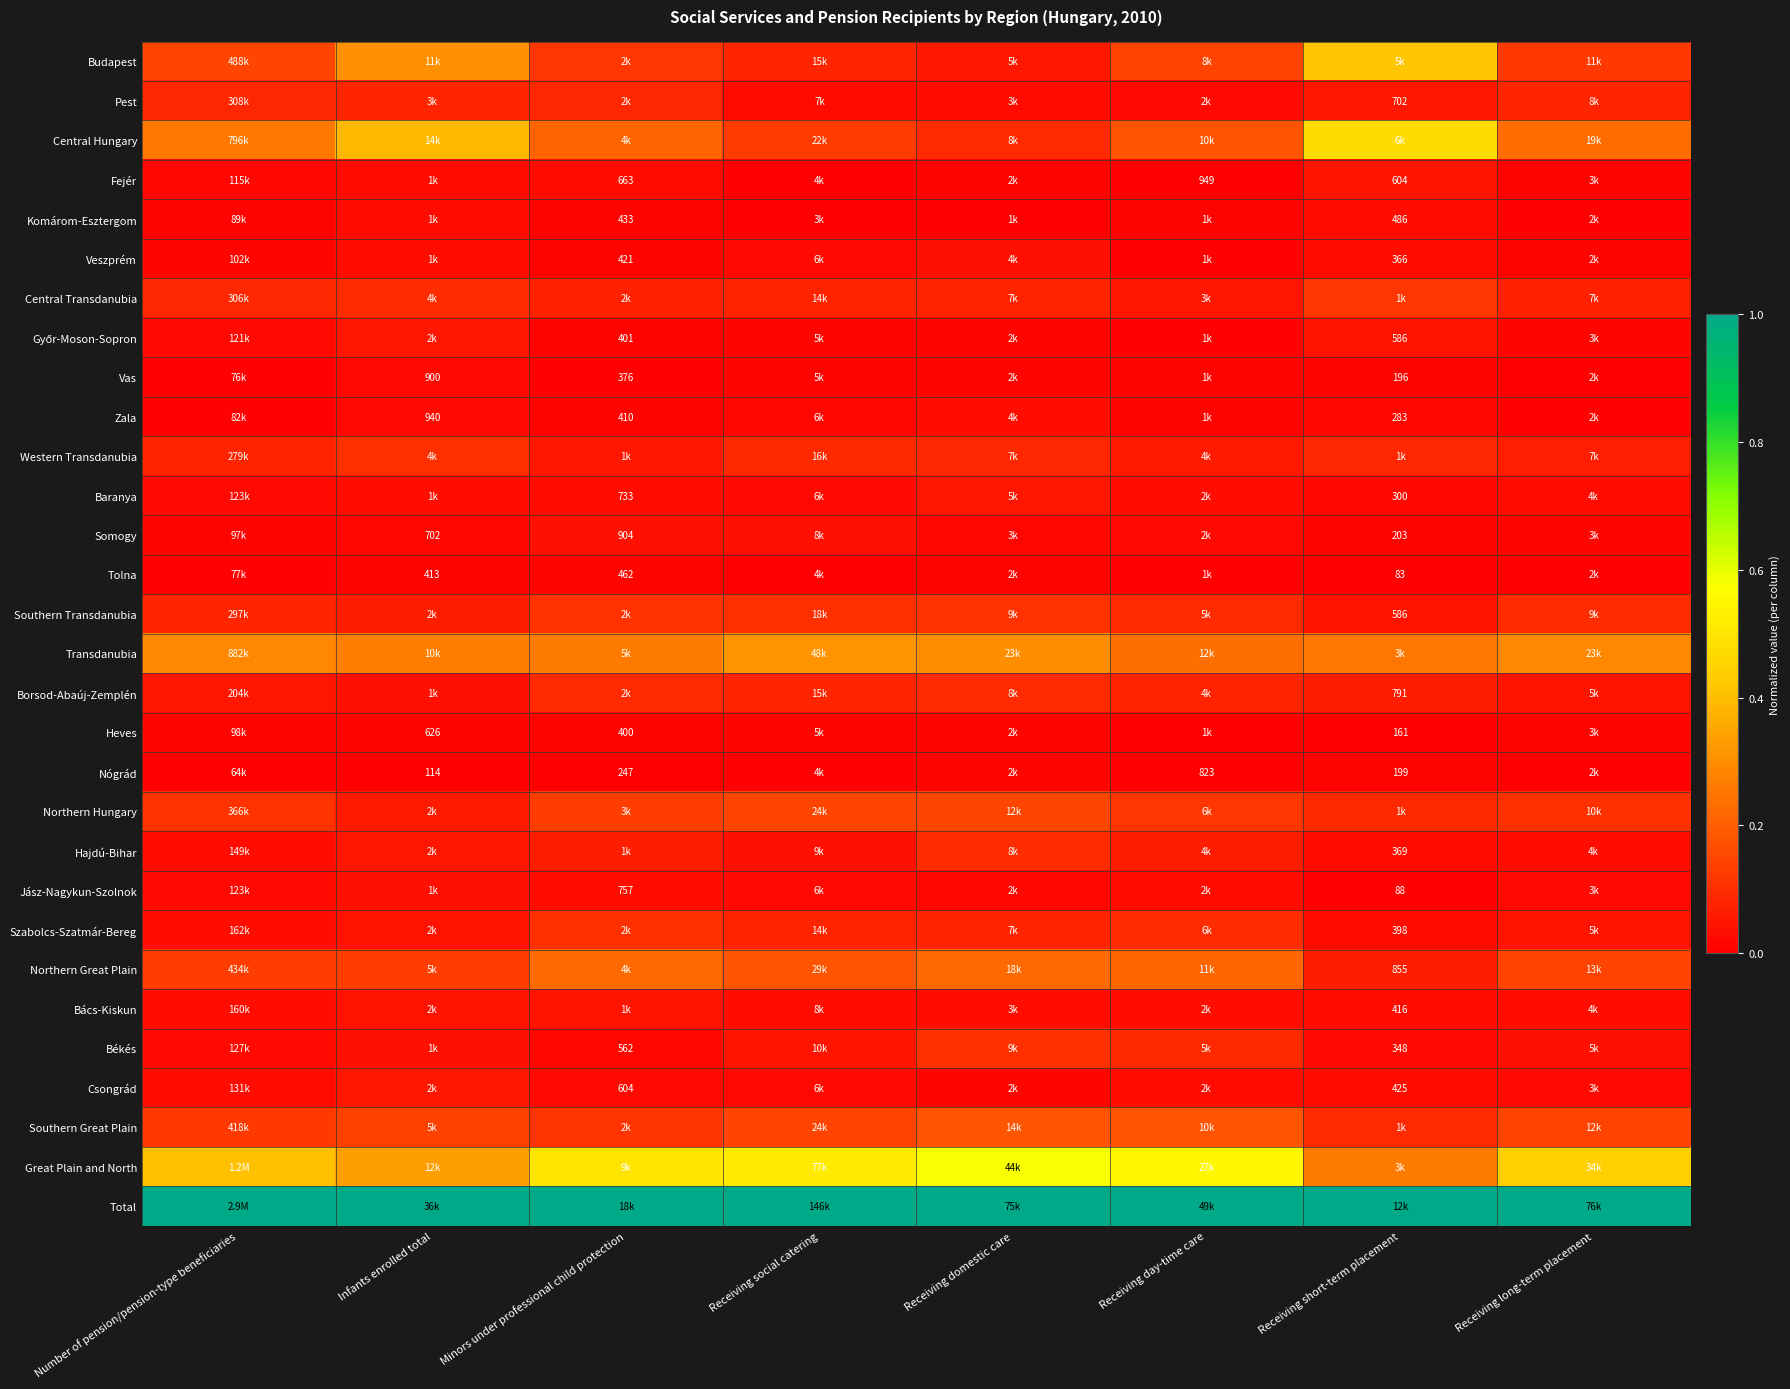

How many categories are shown in the chart?

8